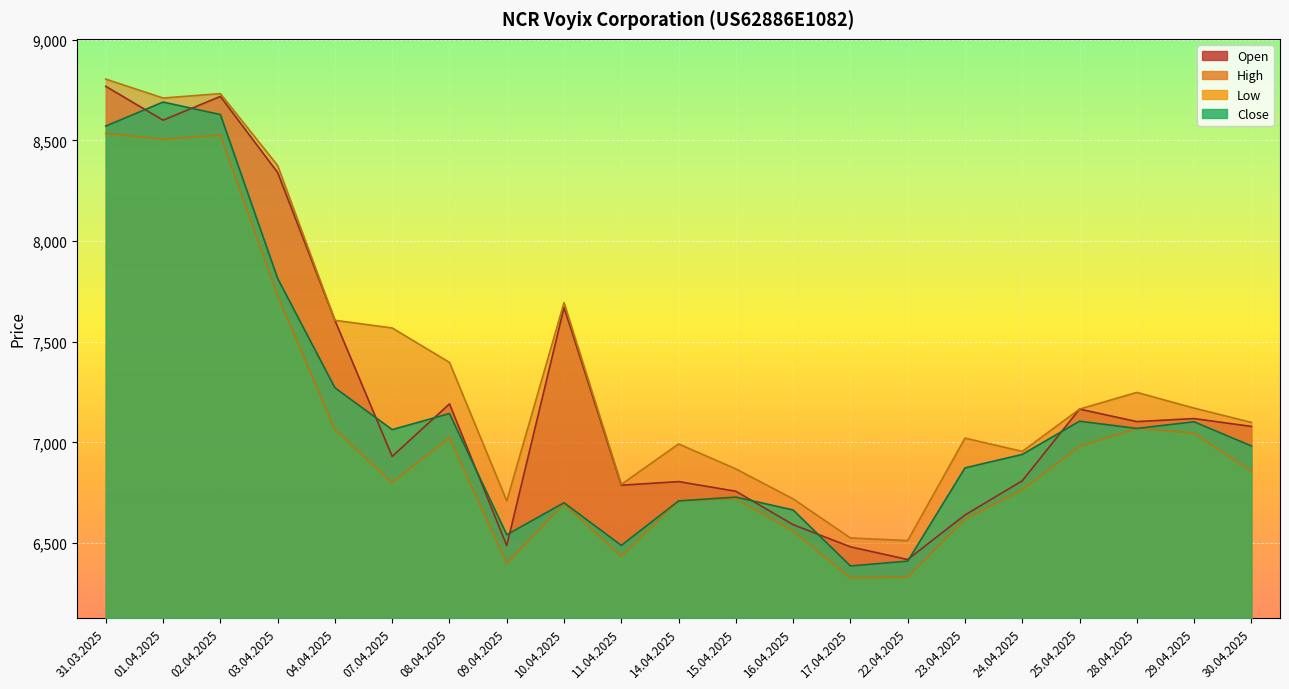

What is the total value across all series at 22.04.2025?

25671